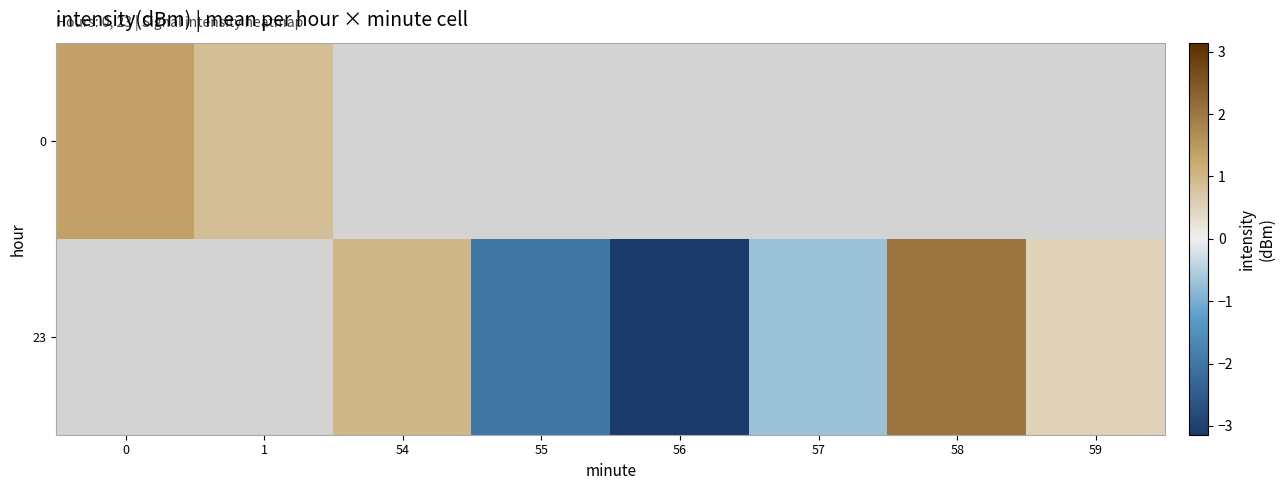

Rank the categories by 23 value from highest to lowest.

0, 1, 58, 54, 59, 57, 55, 56